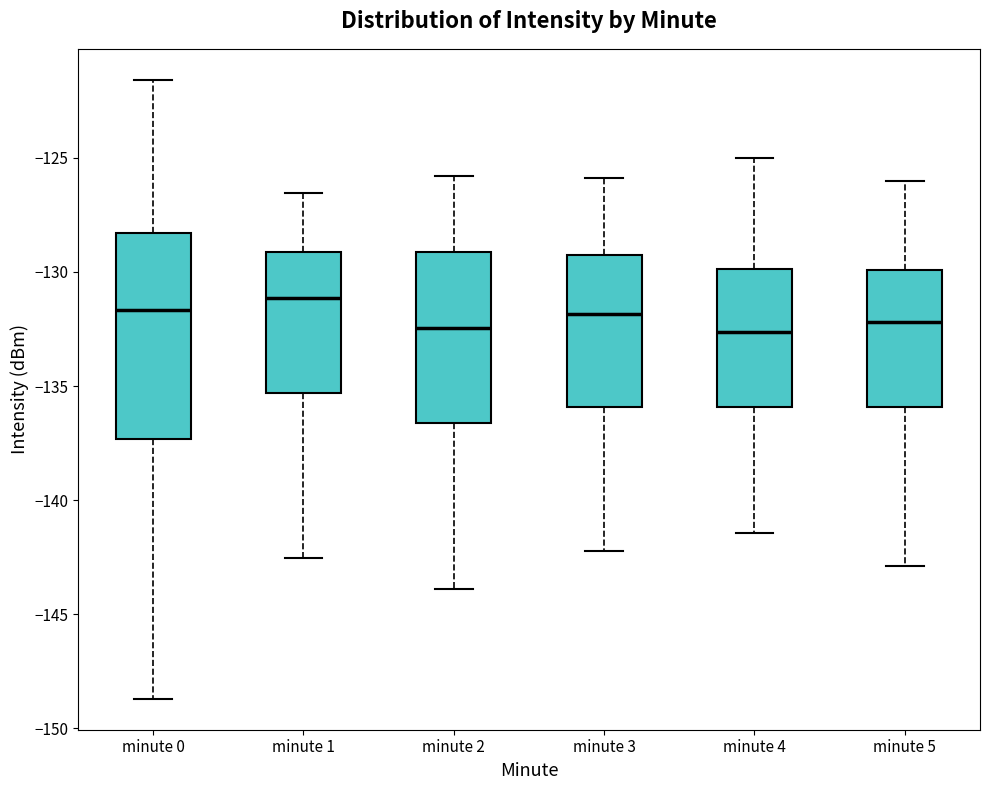

Reading left to right, read every box against the y-axis: the position of its median line, the range the box covers, and the ends of its whiskers. The values are not printed on the chart, so give them approximately, as read against the axis.

minute 0: median -131.5, box -137.5 to -128.5, whiskers -148.5 to -121.5
minute 1: median -131.0, box -135.5 to -129.0, whiskers -142.5 to -126.5
minute 2: median -132.5, box -136.5 to -129.0, whiskers -144.0 to -126.0
minute 3: median -132.0, box -136.0 to -129.0, whiskers -142.0 to -126.0
minute 4: median -132.5, box -136.0 to -130.0, whiskers -141.5 to -125.0
minute 5: median -132.0, box -136.0 to -130.0, whiskers -143.0 to -126.0